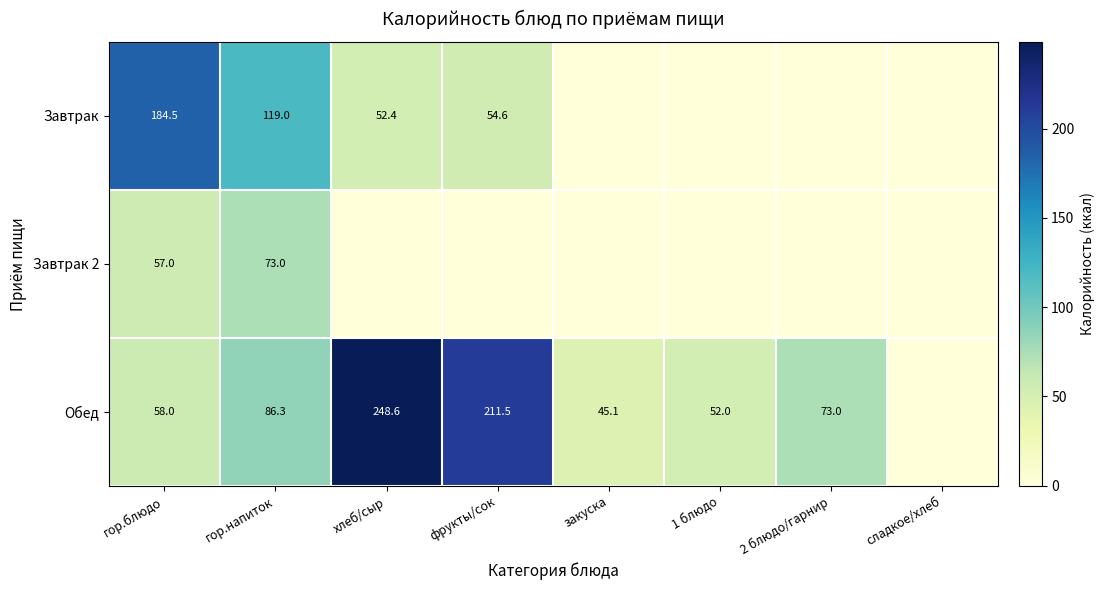

What is the difference between the Обед values at гор.блюдо and хлеб/сыр?

190.6